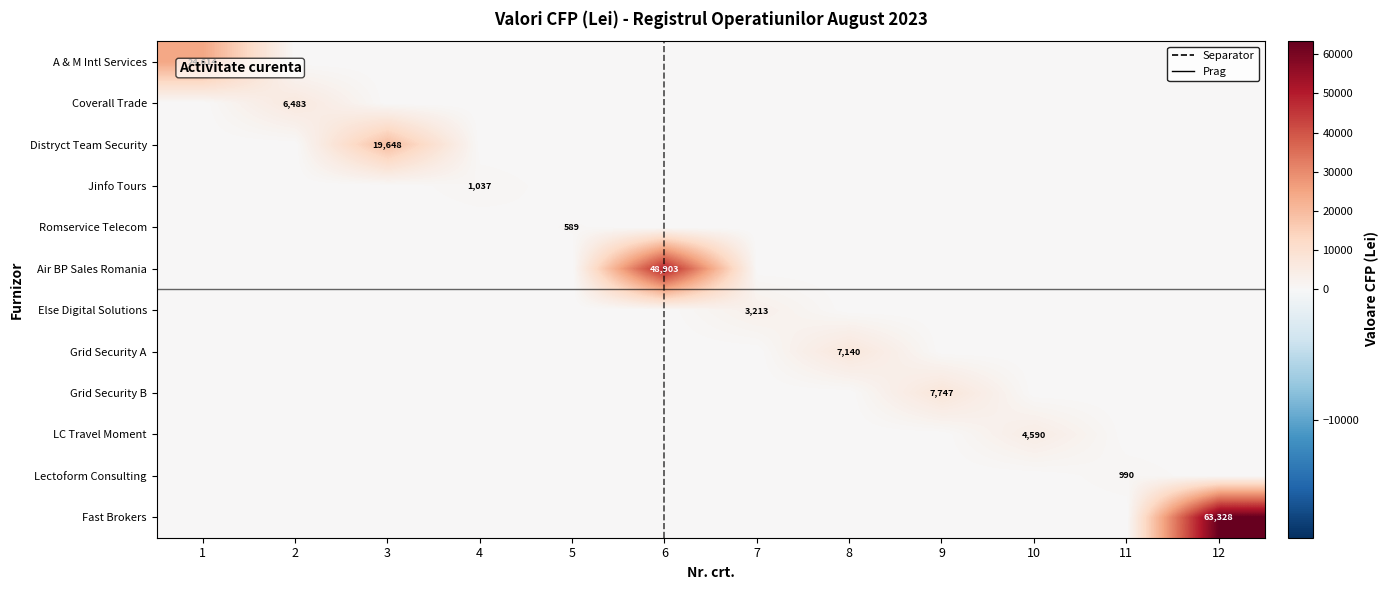

How many values in Coverall Trade Partener are above zero?

1